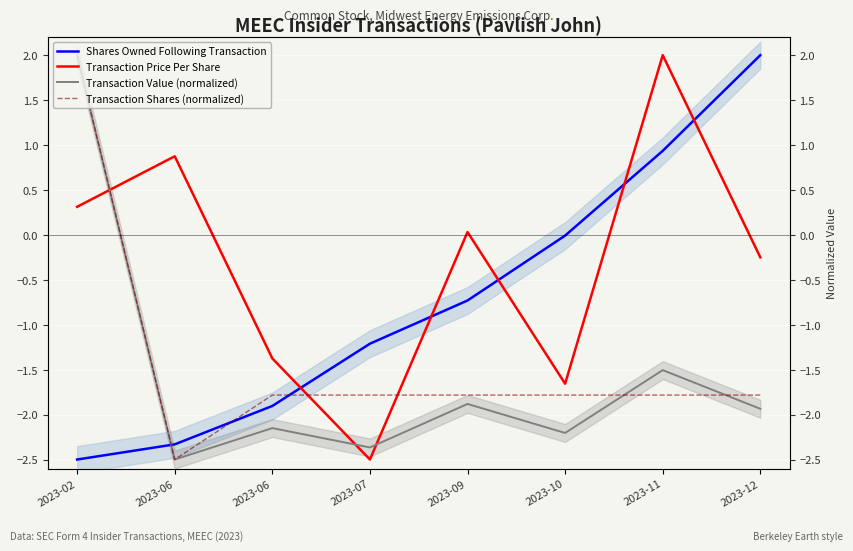

How many values in the Shares Owned Following Transaction series exceed 0?

2